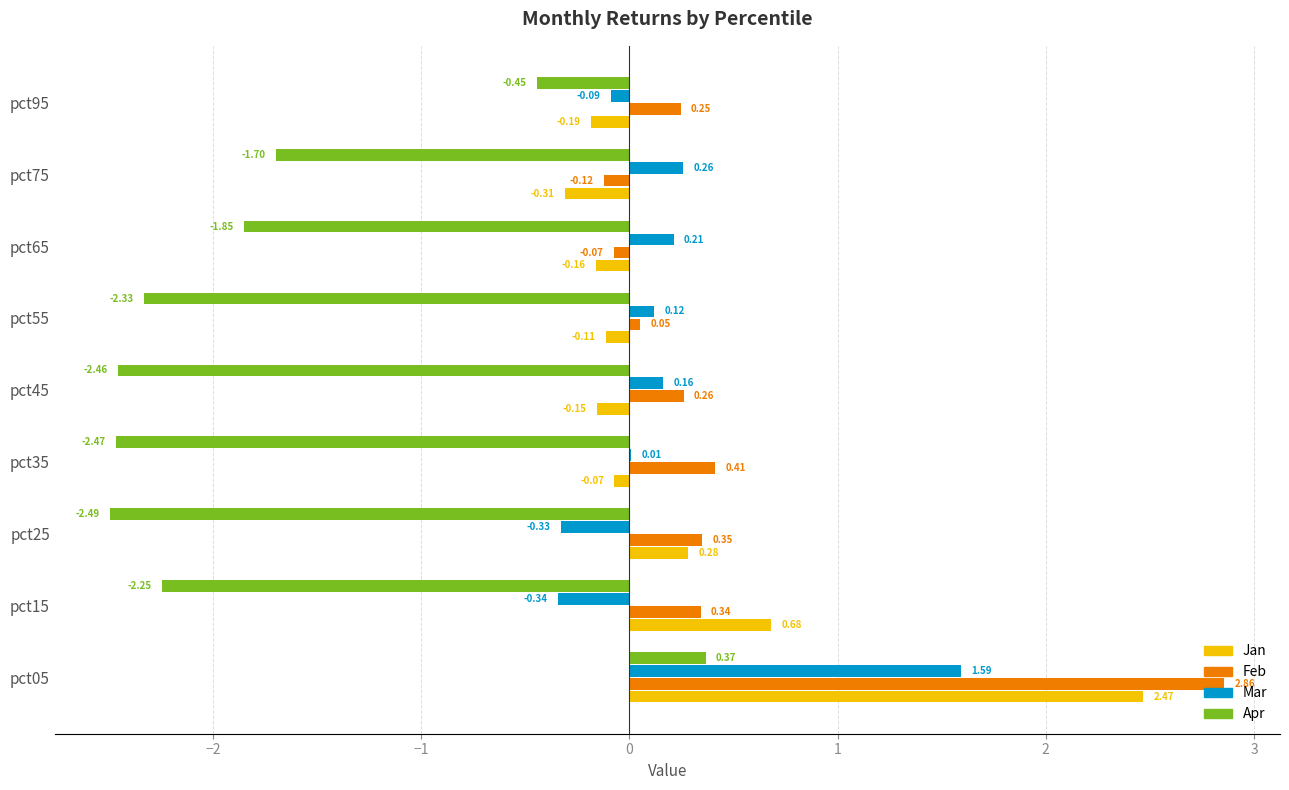

Between pct35 and pct55, which series saw the biggest shift?

Feb